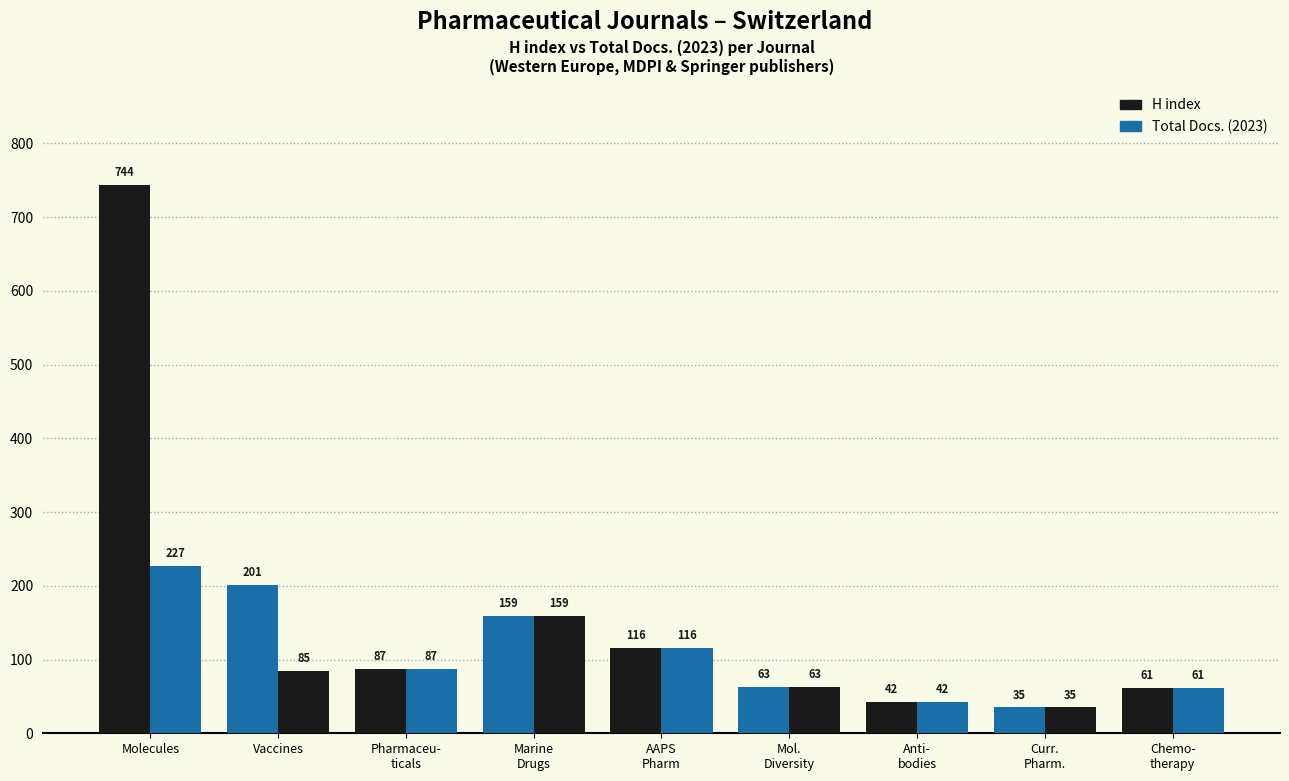

How many categories are shown in the chart?

9